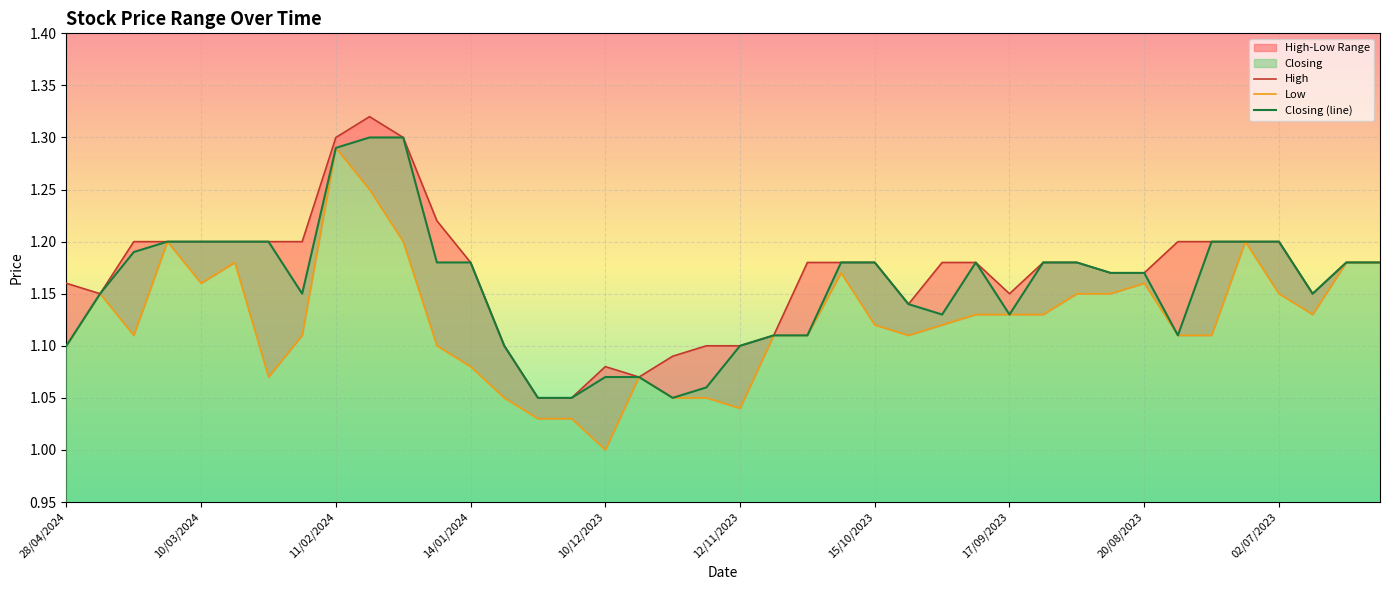

Which category has the lowest value in the Low series?

10/12/2023